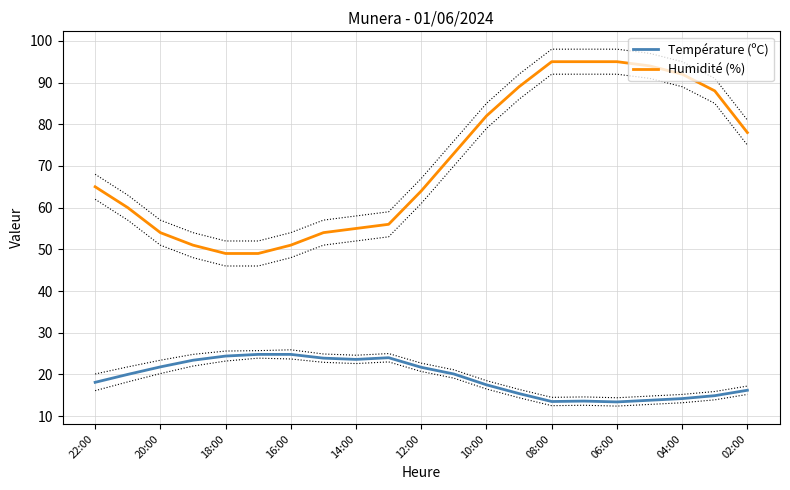

What is the sum of all Température (ºC) values?

403.1